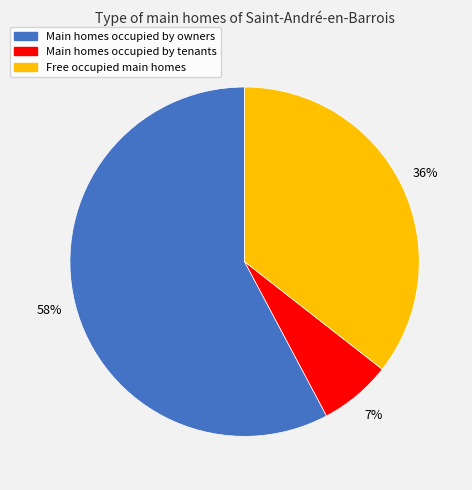

To the nearest percent, what is the average slice percentage?

33%